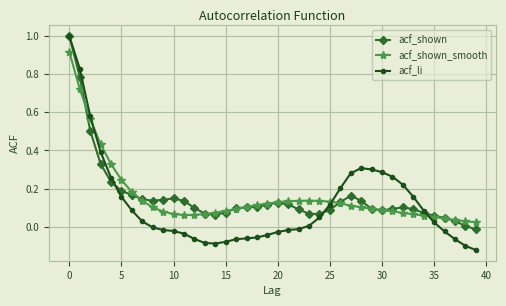

What are all the series names shown in the legend?

acf_shown, acf_shown_smooth, acf_li